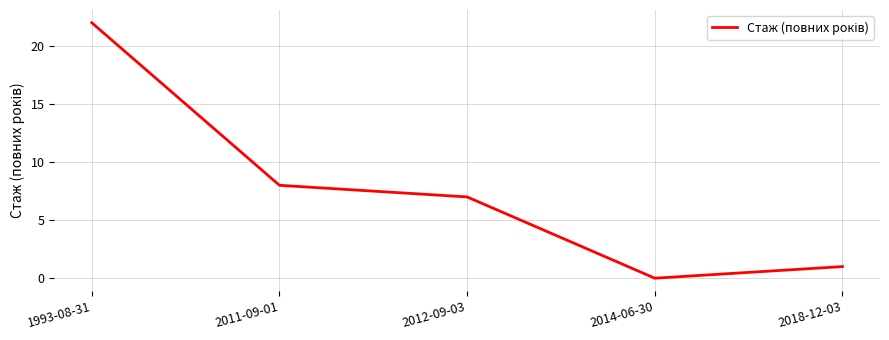

Where does the data first go above 7?

1993-08-31